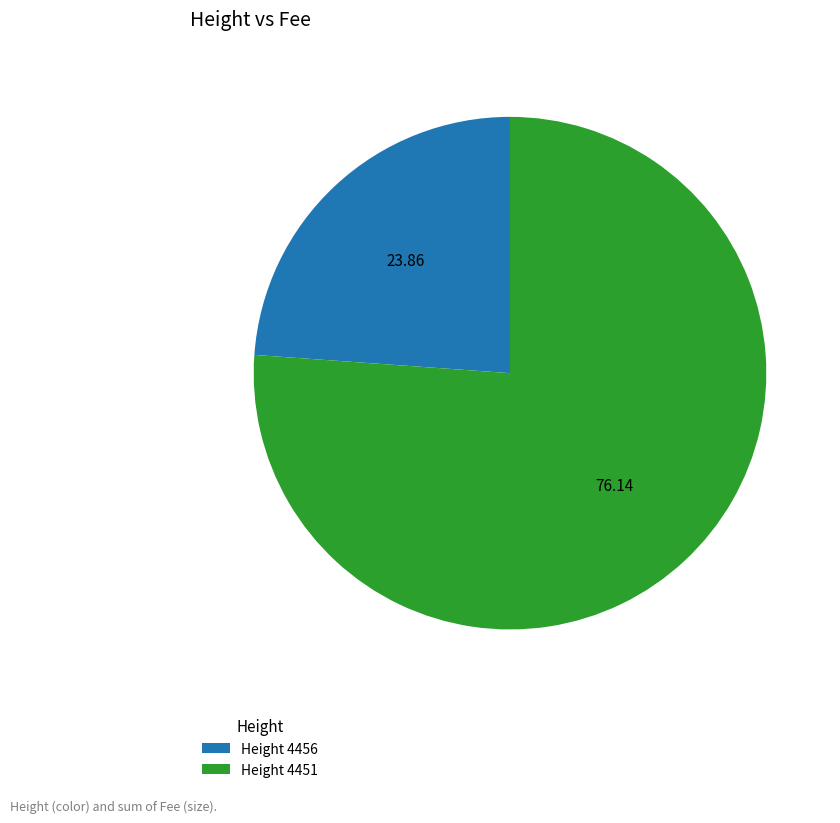

What is the smallest slice in the pie chart?

Height 4456